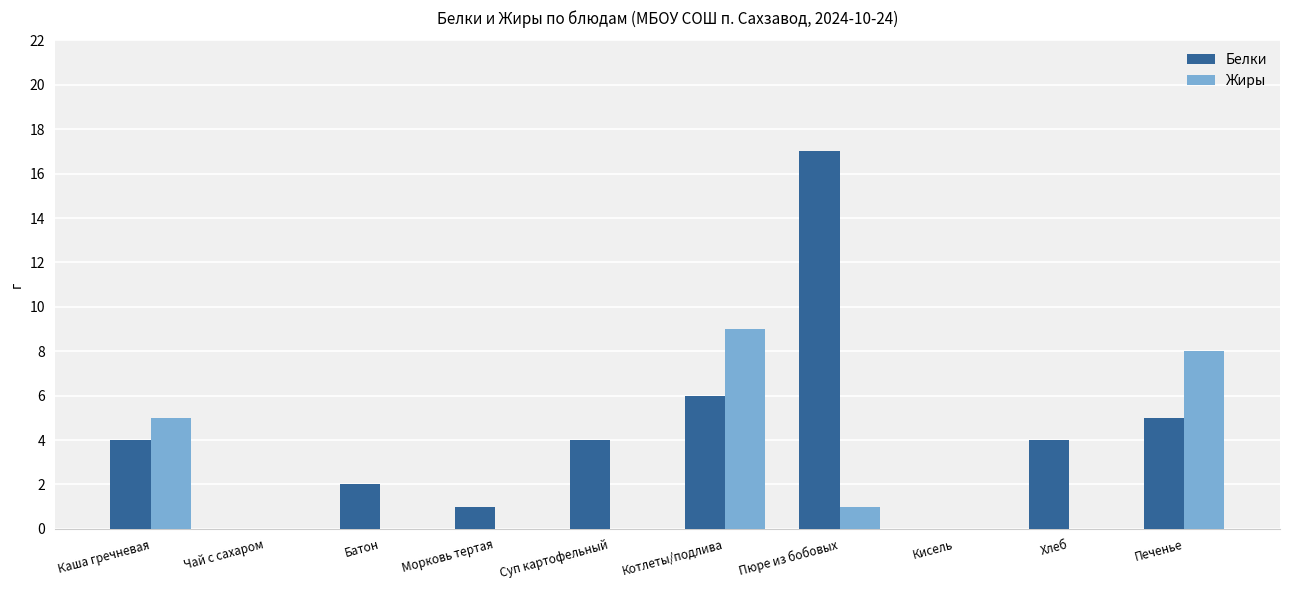

Which series has the largest total across all categories?

Белки